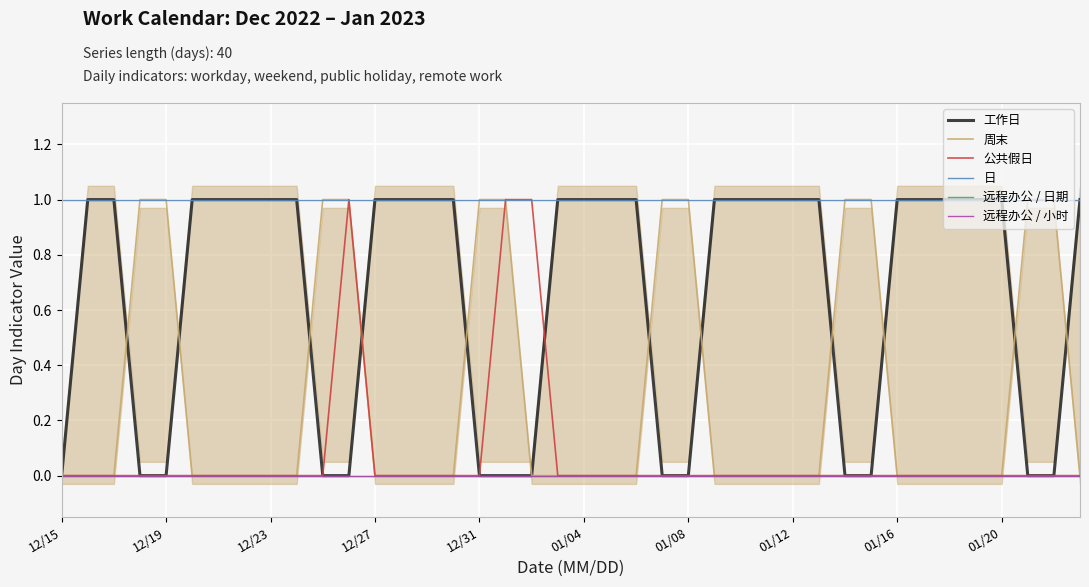

How many 工作日 values are between 0 and 1?

40